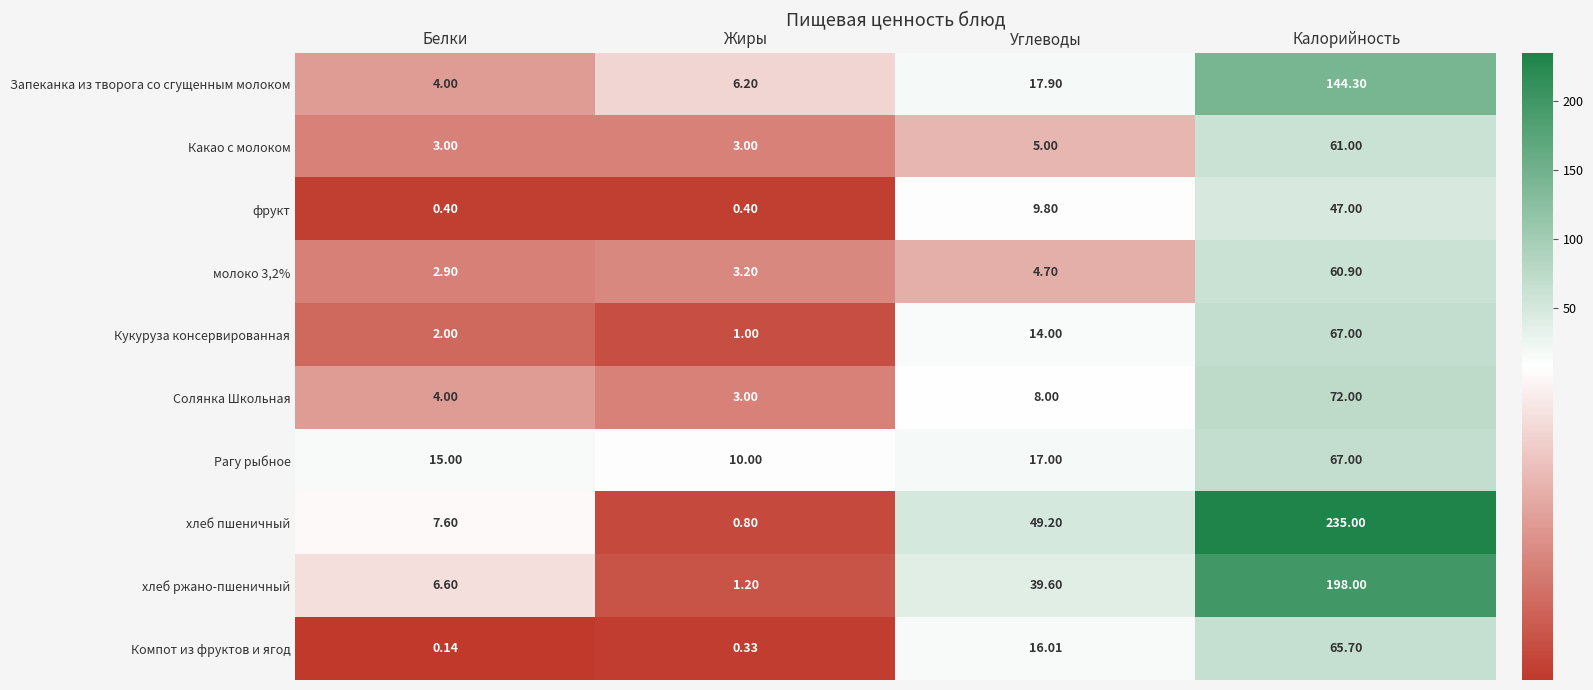

Where is хлеб пшеничный nearest to the value 117?

Углеводы